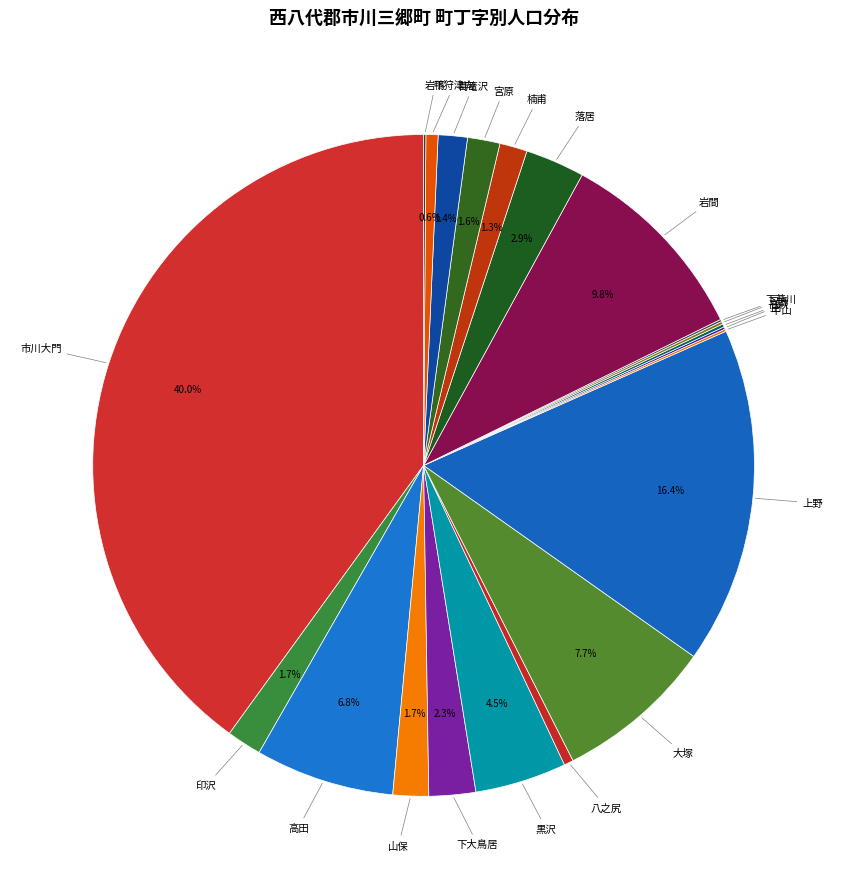

The 大塚 slice represents 1% of the pie. True or false?

False